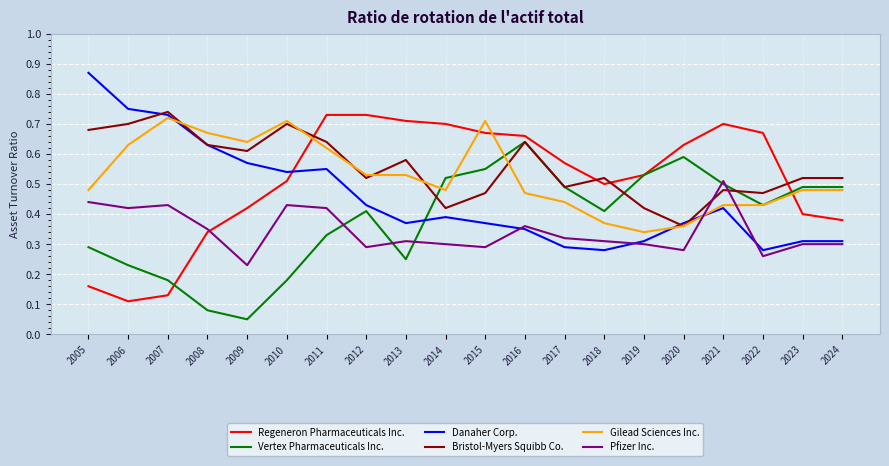

Is the value of Bristol-Myers Squibb Co. at 2017 greater than the value of Pfizer Inc. at 2006?

Yes